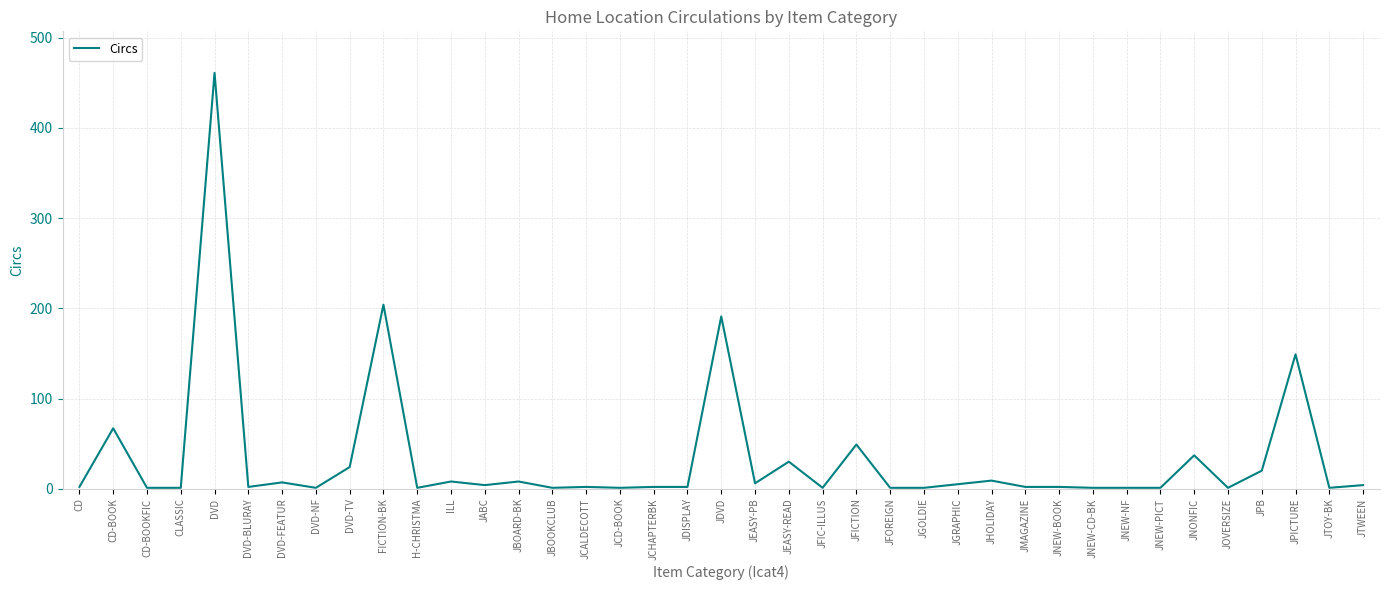

True or false: the data has more than 0 interior local peaks.

True